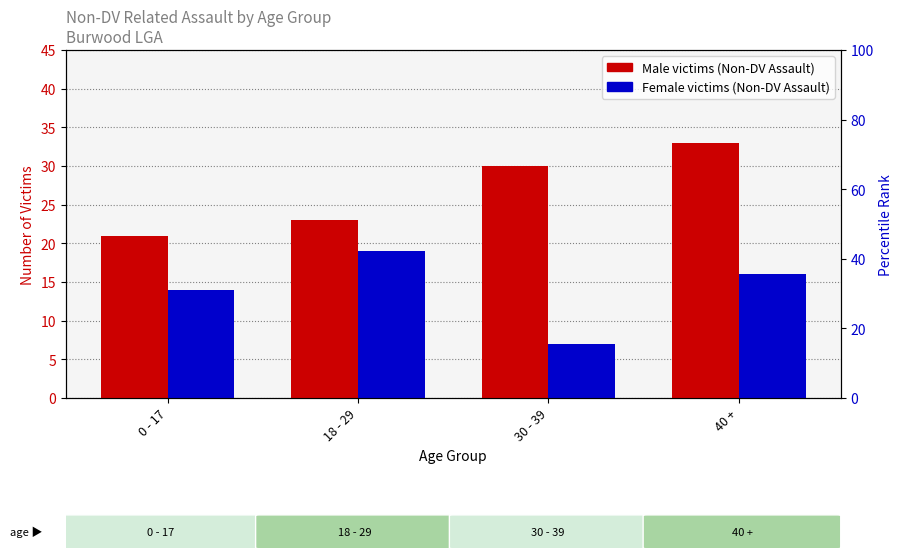

What is the approximate value of Male at 0 - 17?

21